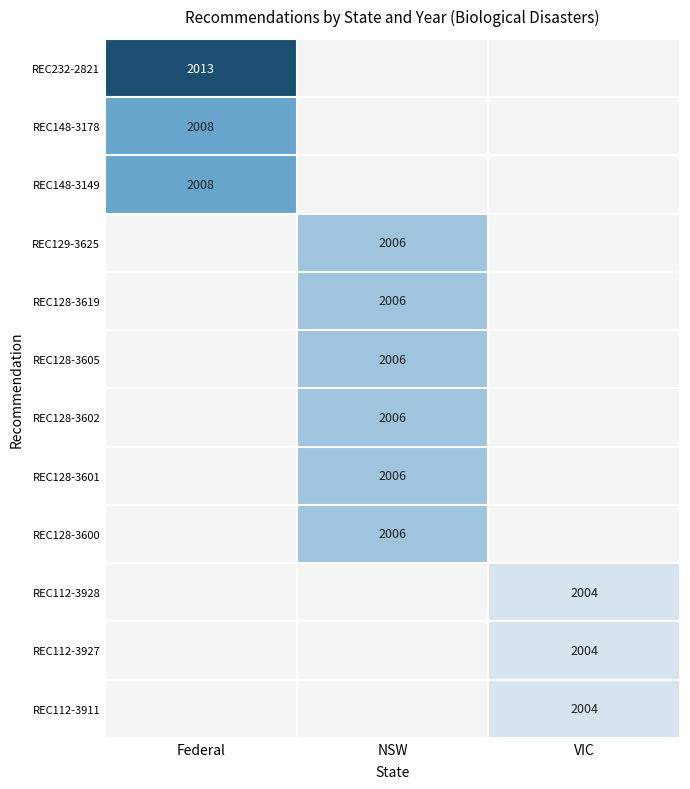

What is the greatest value displayed?

2013.0